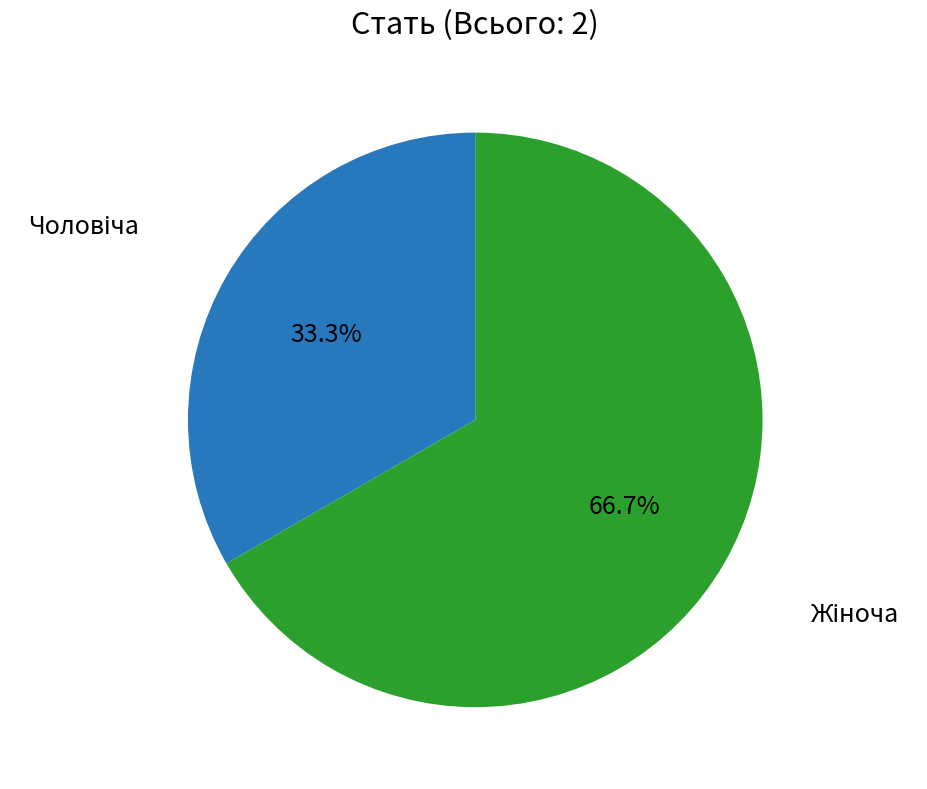

Is there any slice that represents more than half of the pie?

Yes